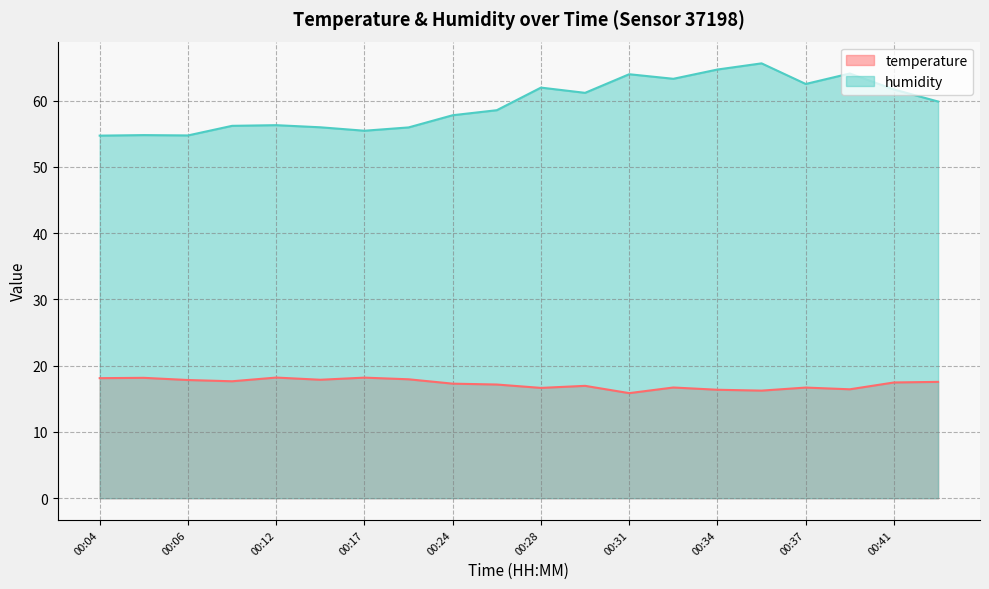

In temperature, how many points are lower than both neighbors (excluding endpoints)?

6